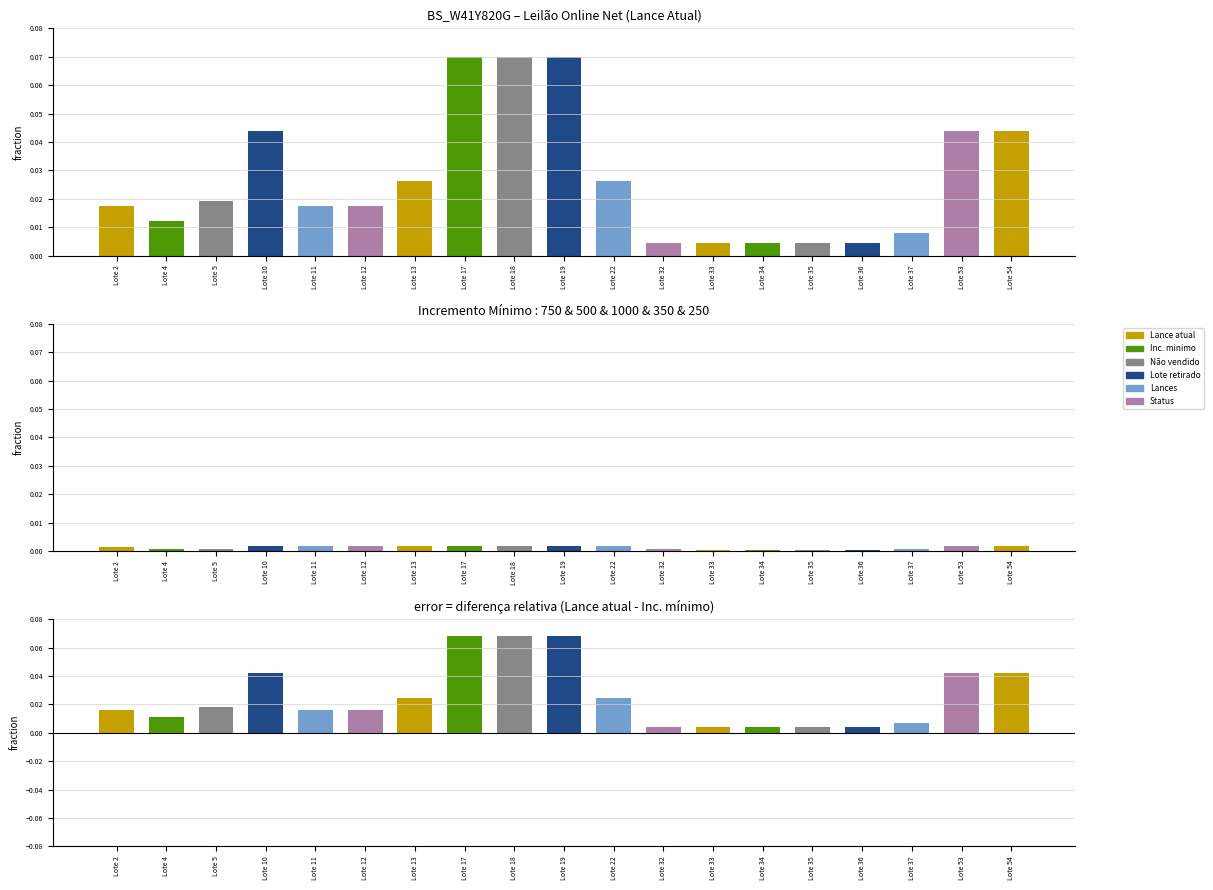

Which label corresponds to the largest value in the chart?

Lote 17